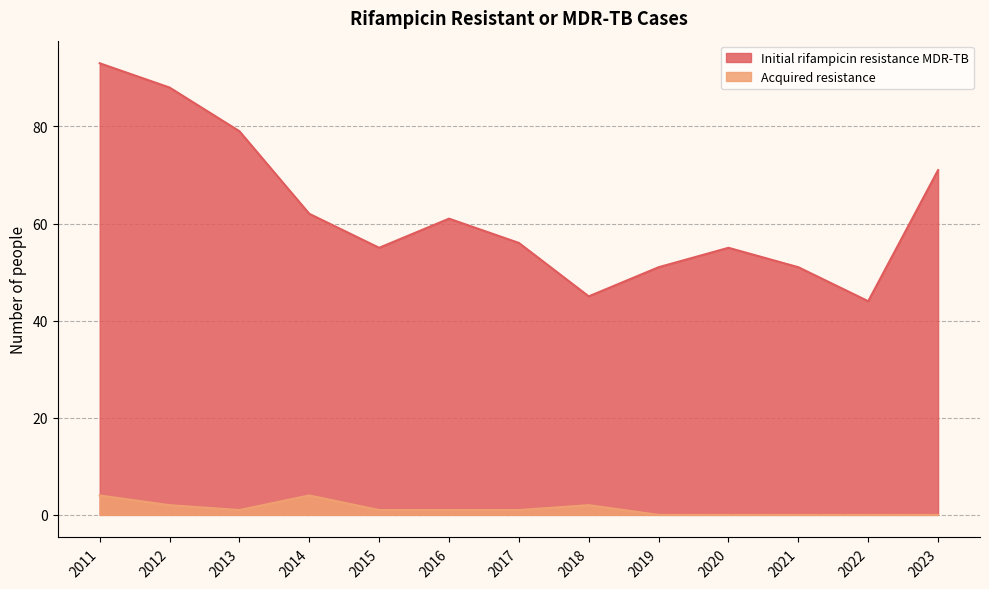

List the series in order of their peak value, highest first.

Initial rifampicin resistance MDR-TB, Acquired resistance